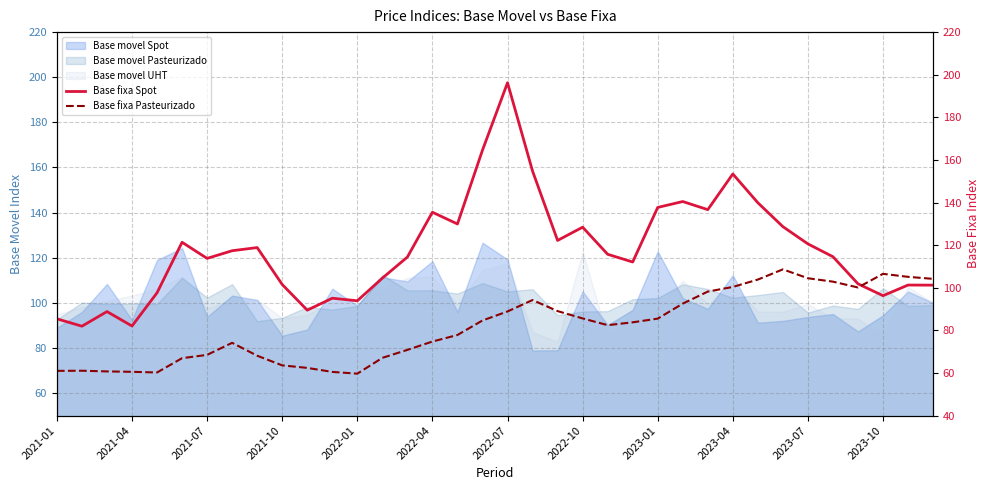

True or false: Base fixa Pasteurizado has more than 0 interior local peaks.

True